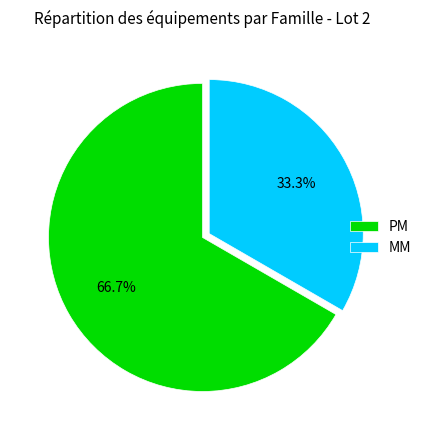

To the nearest percent, what percentage of the pie is PM?

67%